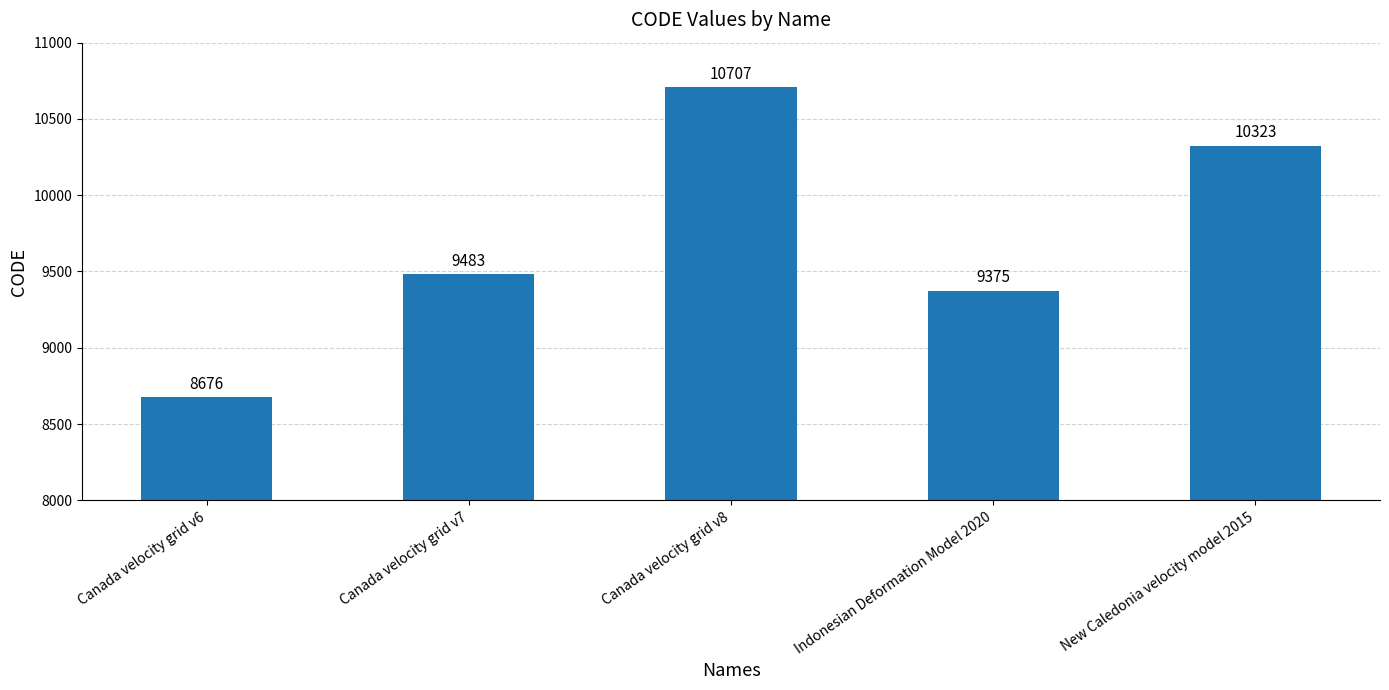

What is the ratio of the value at Canada velocity grid v7 to the value at New Caledonia velocity model 2015?

0.9